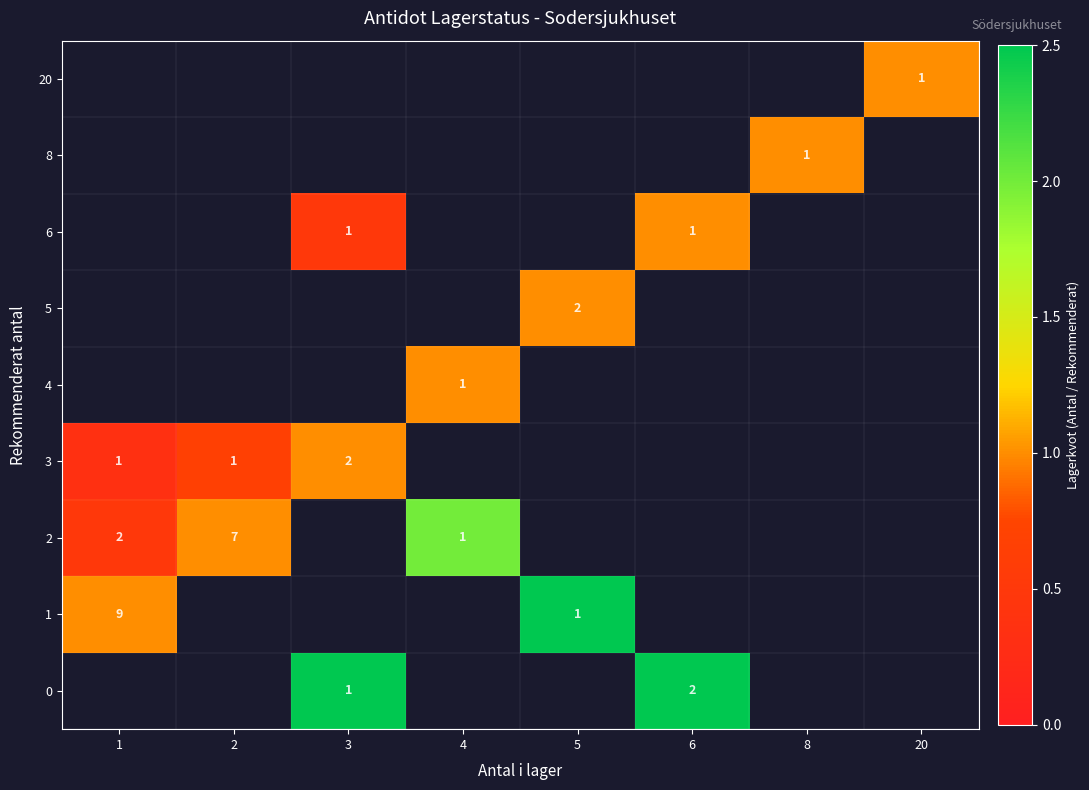

True or false: 2 has a value of 7 at 2.

True